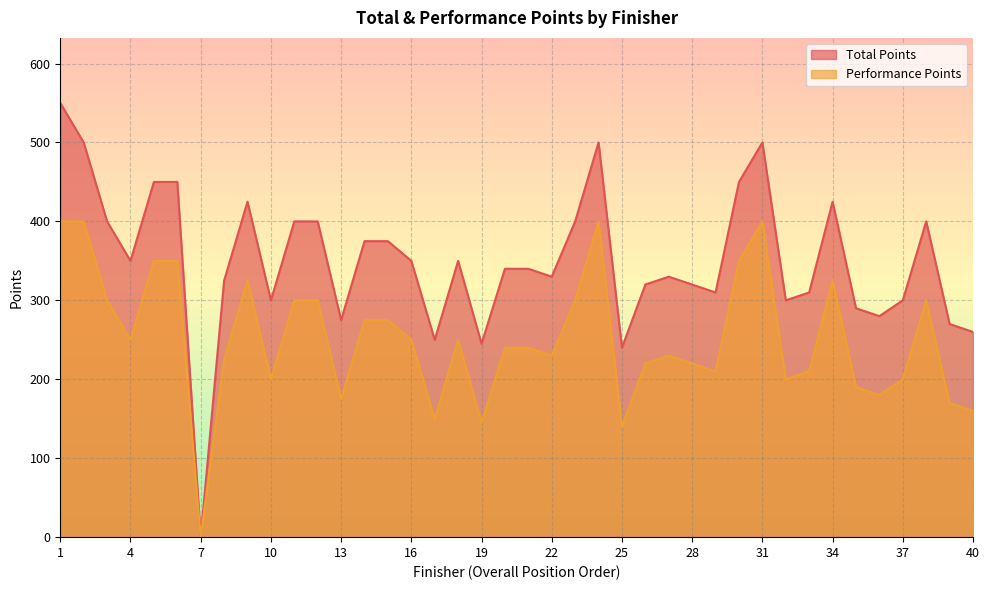

Rank the categories by Total Points value from lowest to highest.

7, 25, 19, 17, 40, 39, 13, 36, 35, 10, 32, 37, 29, 33, 26, 28, 8, 22, 27, 20, 21, 4, 16, 18, 14, 15, 3, 11, 12, 23, 38, 9, 34, 5, 6, 30, 2, 24, 31, 1